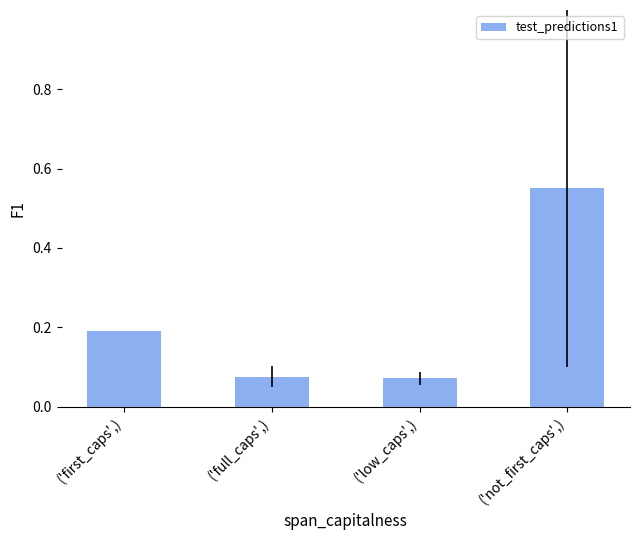

Is it true that the value at ('first_caps',) is 0.1?

False